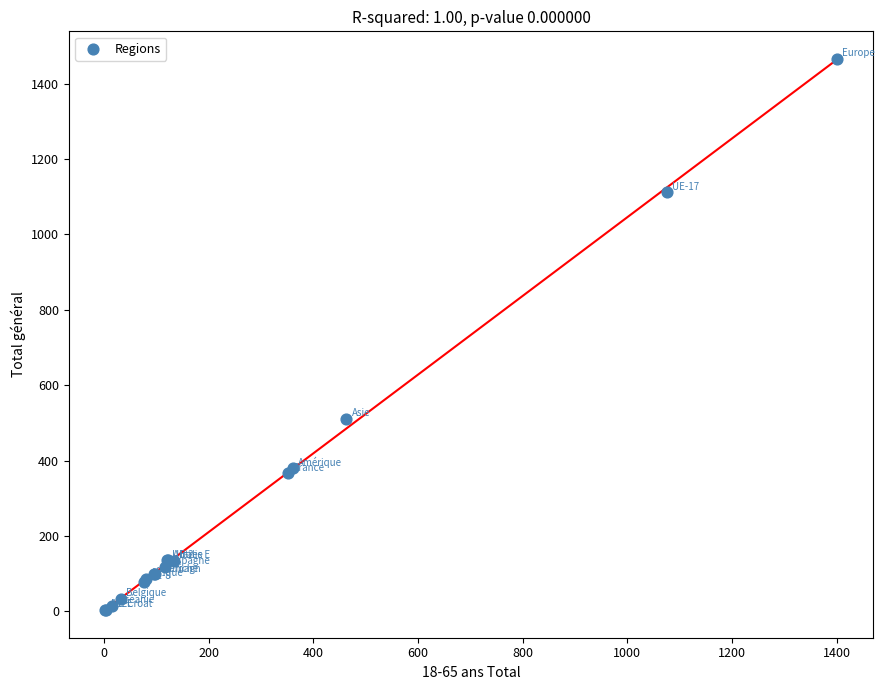

What Y value in the scatter plot is closest to 734?

510